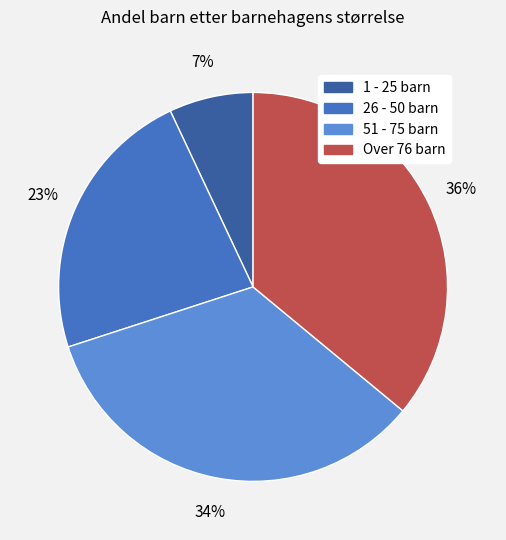

Is there any slice that represents more than half of the pie?

No